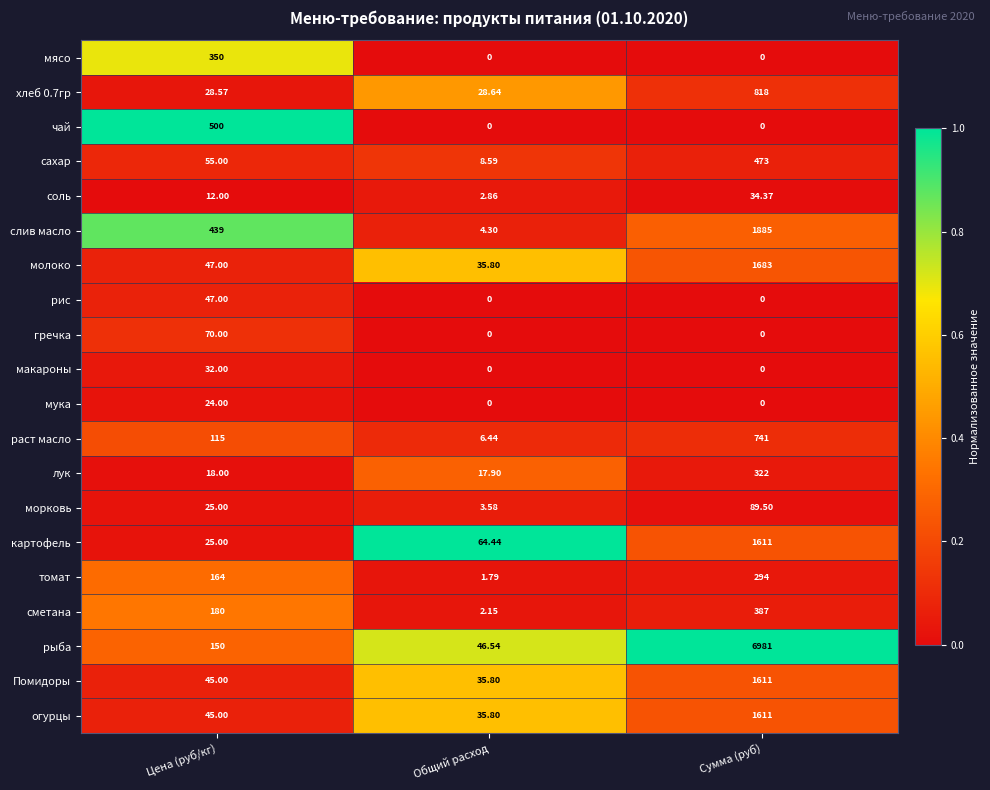

List the labels in order of соль value, smallest first.

Общий расход, Цена (руб/кг), Сумма (руб)